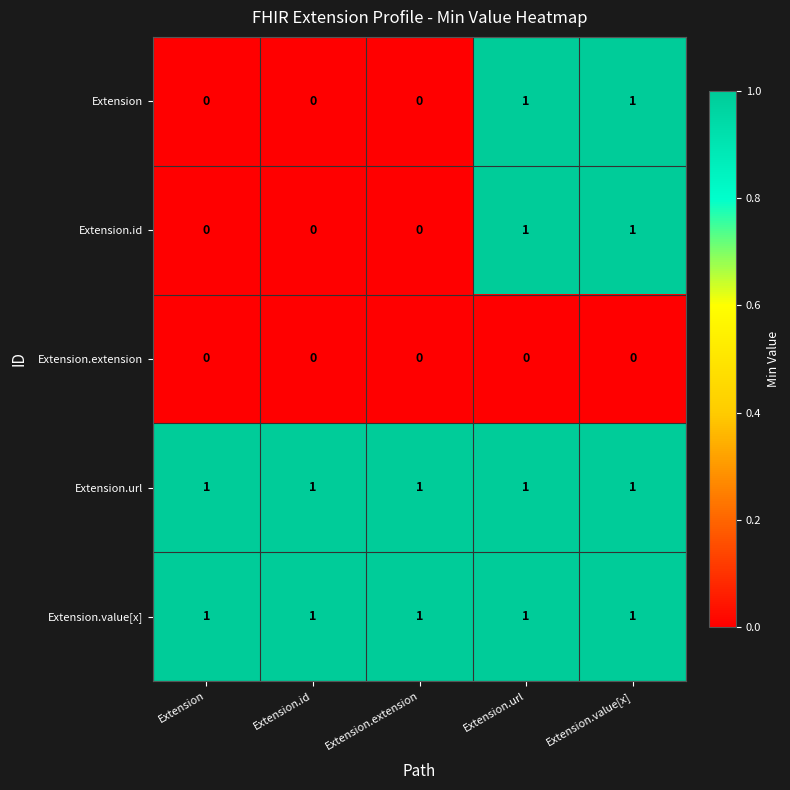

What is the spread (max minus min) of values at Extension?

1